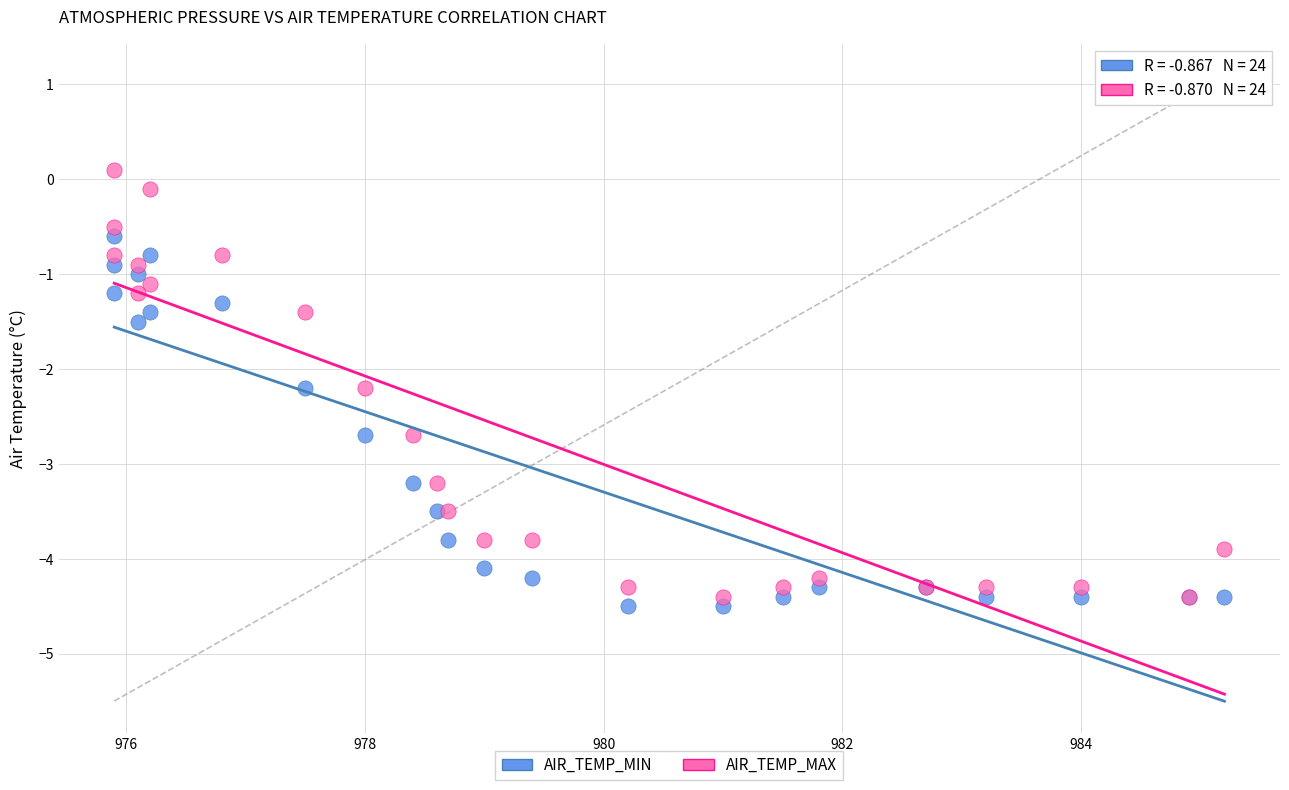

What are all the series names shown in the legend?

AIR_TEMP_MIN, AIR_TEMP_MAX